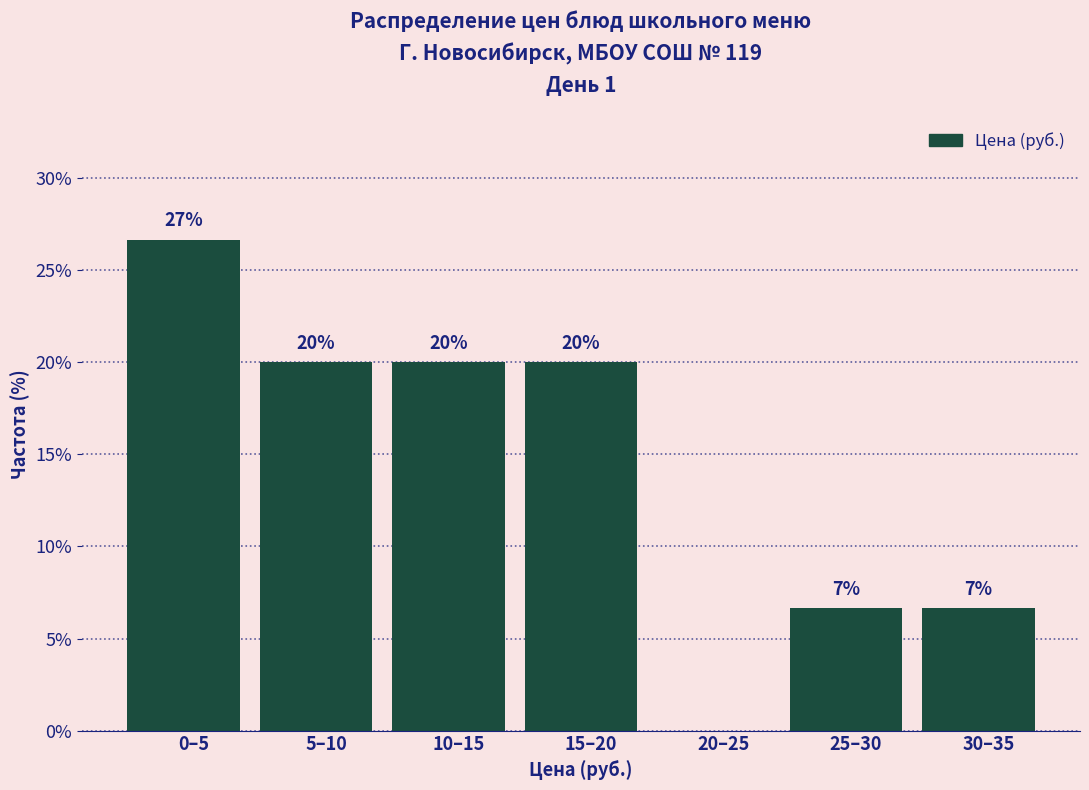

What is the greatest value displayed?

26.7